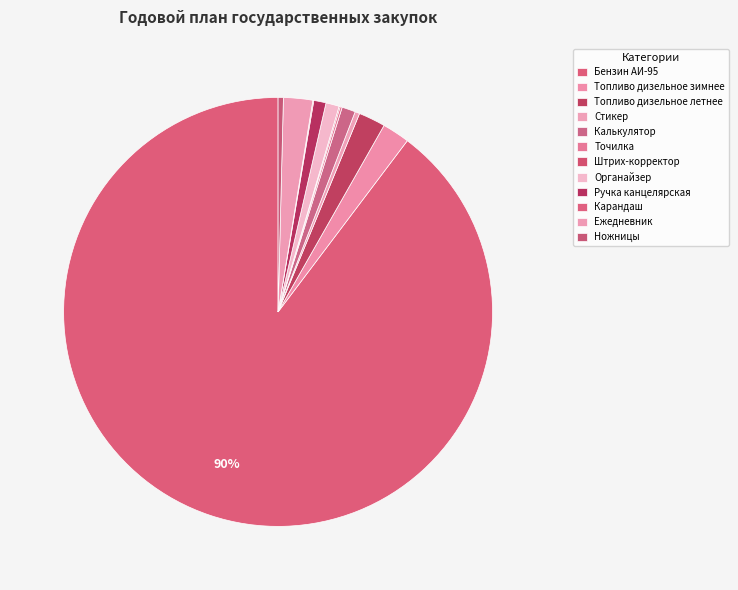

Which slice is the smallest?

Карандаш